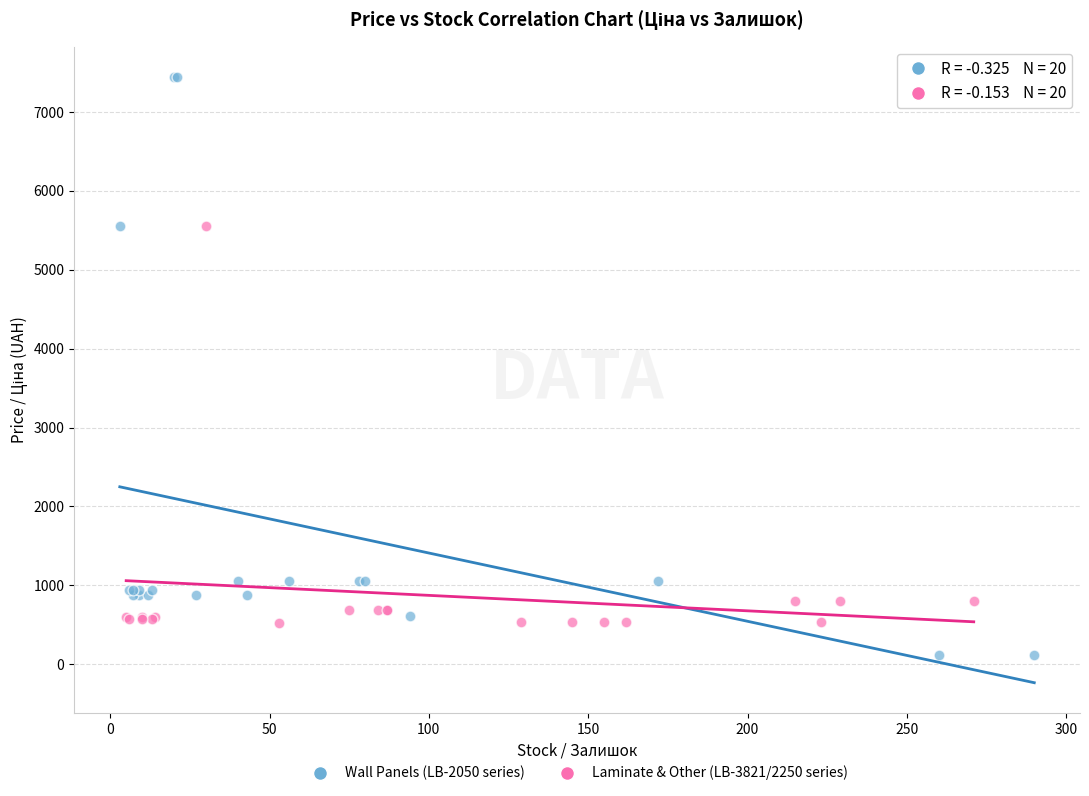

Which series has the largest Y range (max minus min)?

Wall Panels (LB-2050 series)